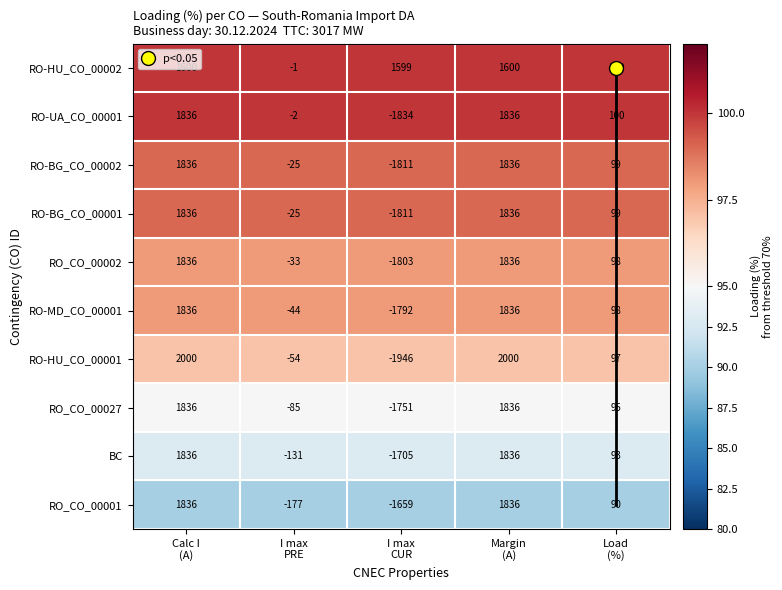

What is the highest value of the RO-BG_CO_00002 series?

1836